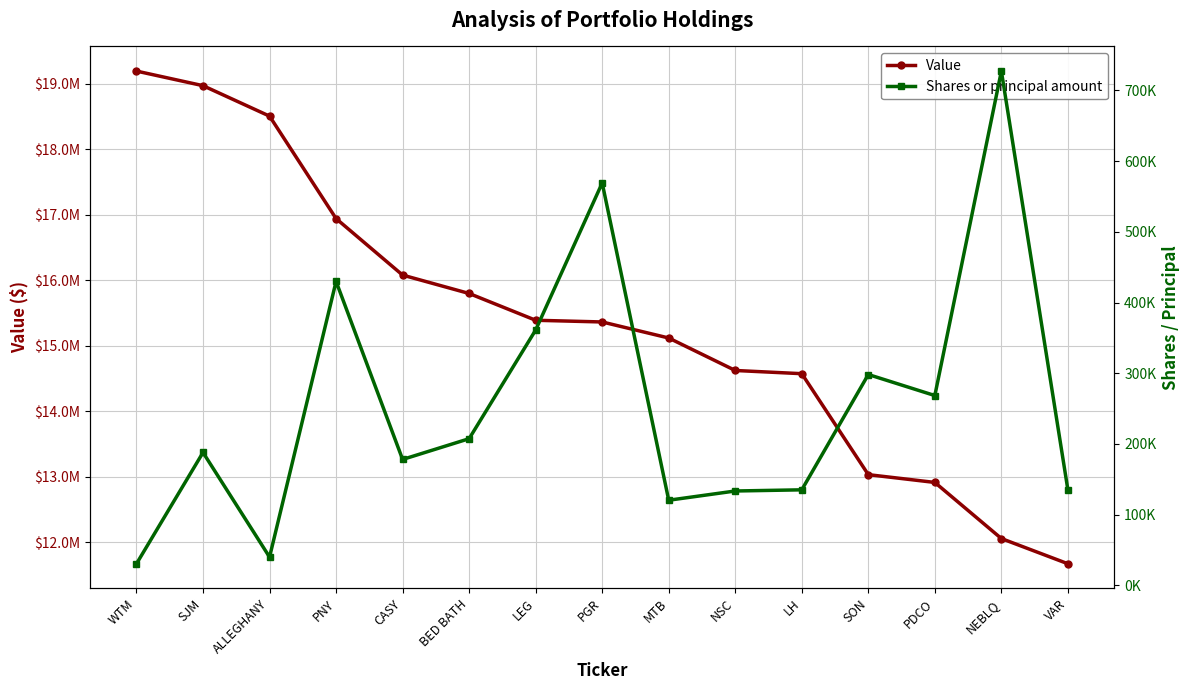

At which category is the sum across all series the highest?

WTM